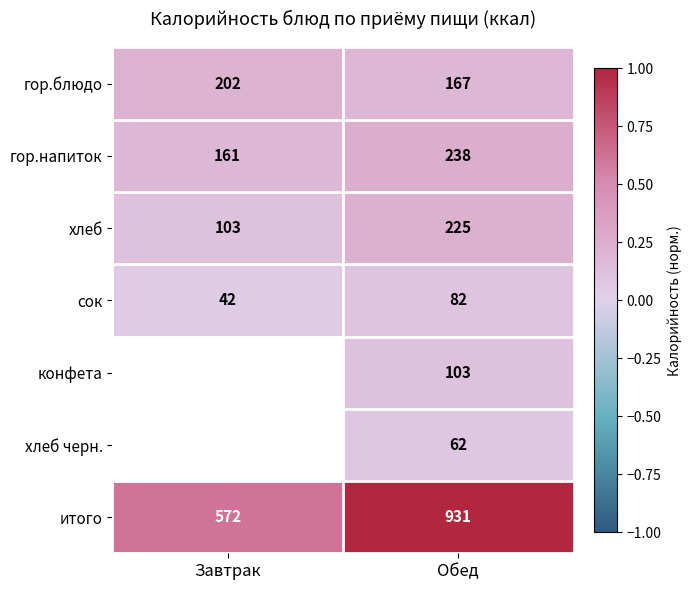

What is the total value across all series at Обед?

1808.0